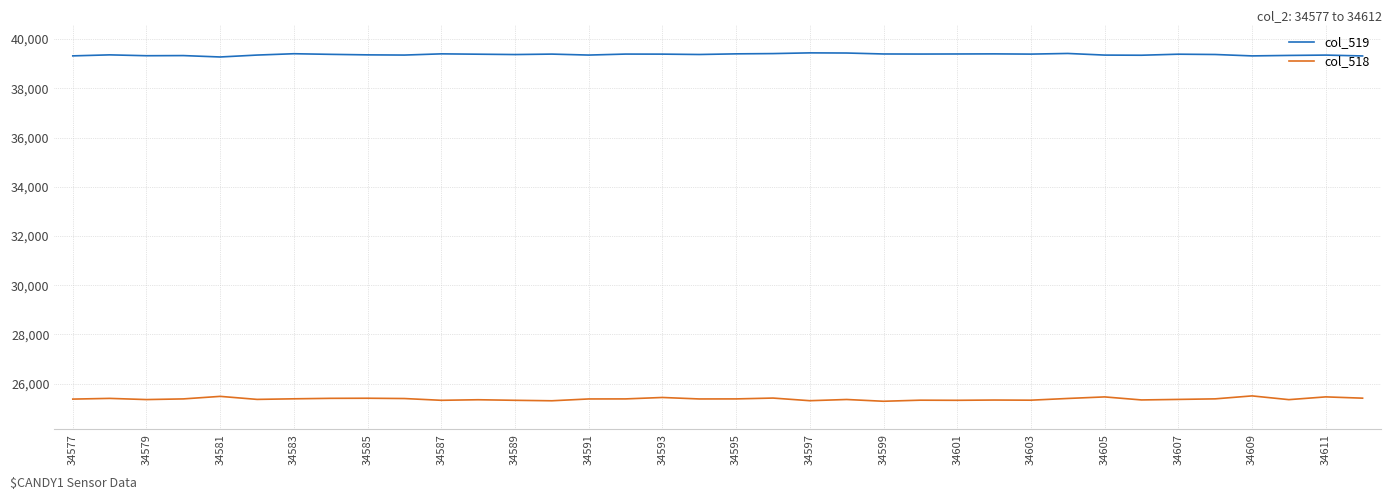

What is the maximum value shown in the chart?

39439